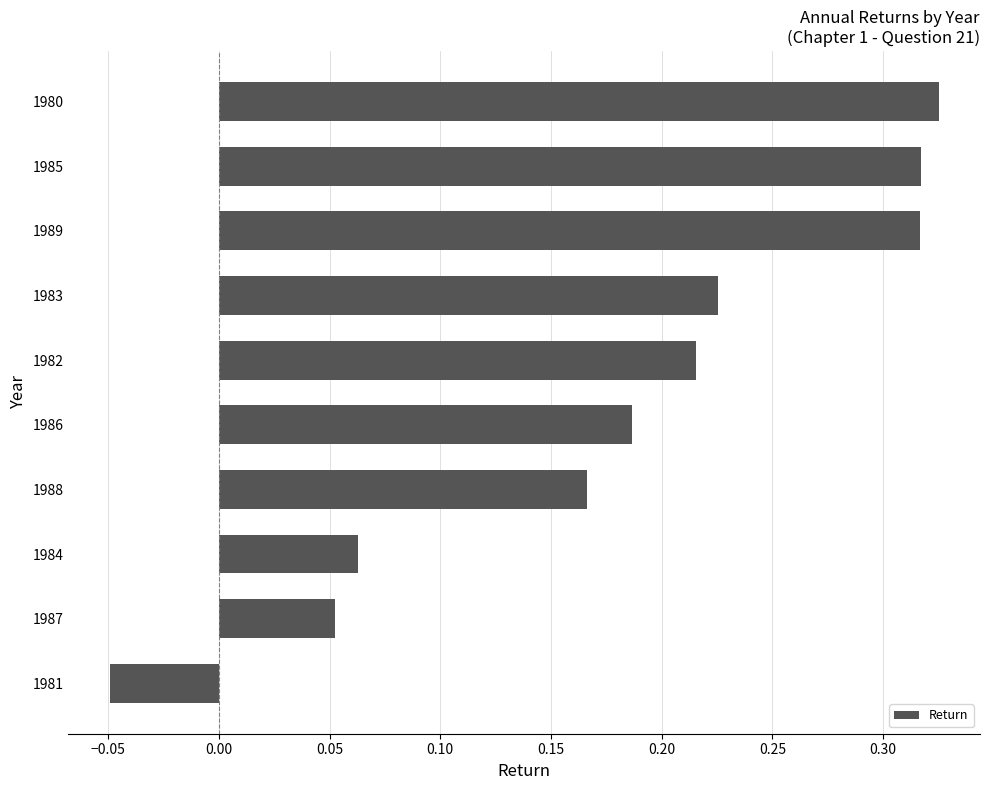

Count the values in the range 0 to 1.

9